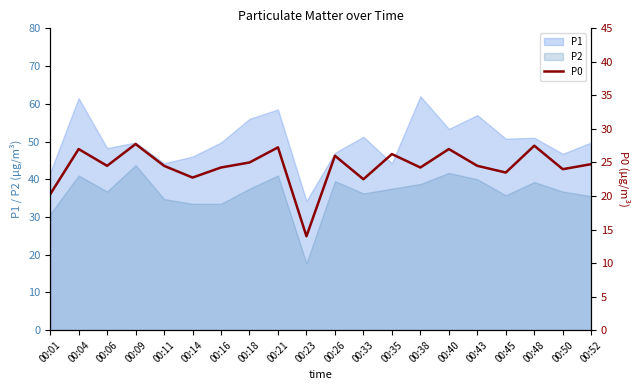

True or false: P1 and P2 cross at least once.

False